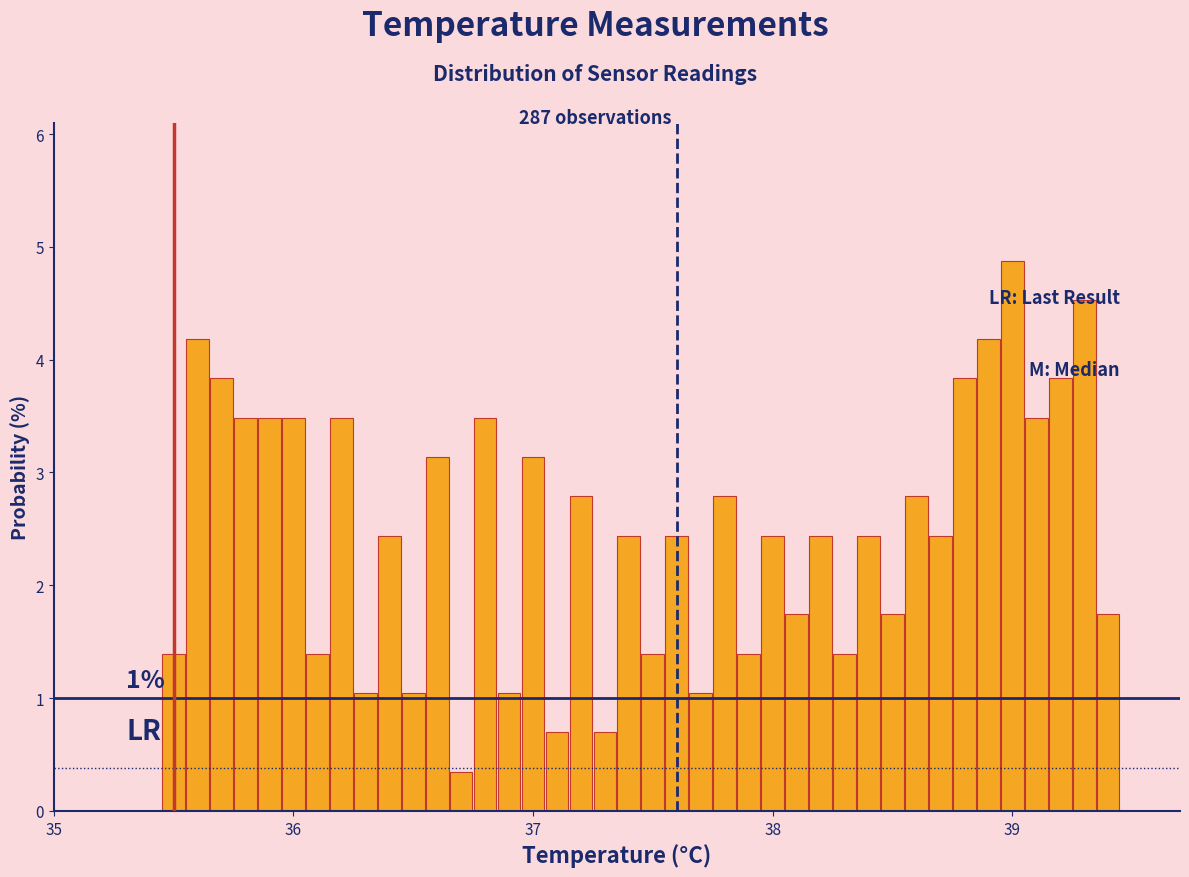

Read against the x-axis, roughly where is the centre of the tallest bar?

39.0